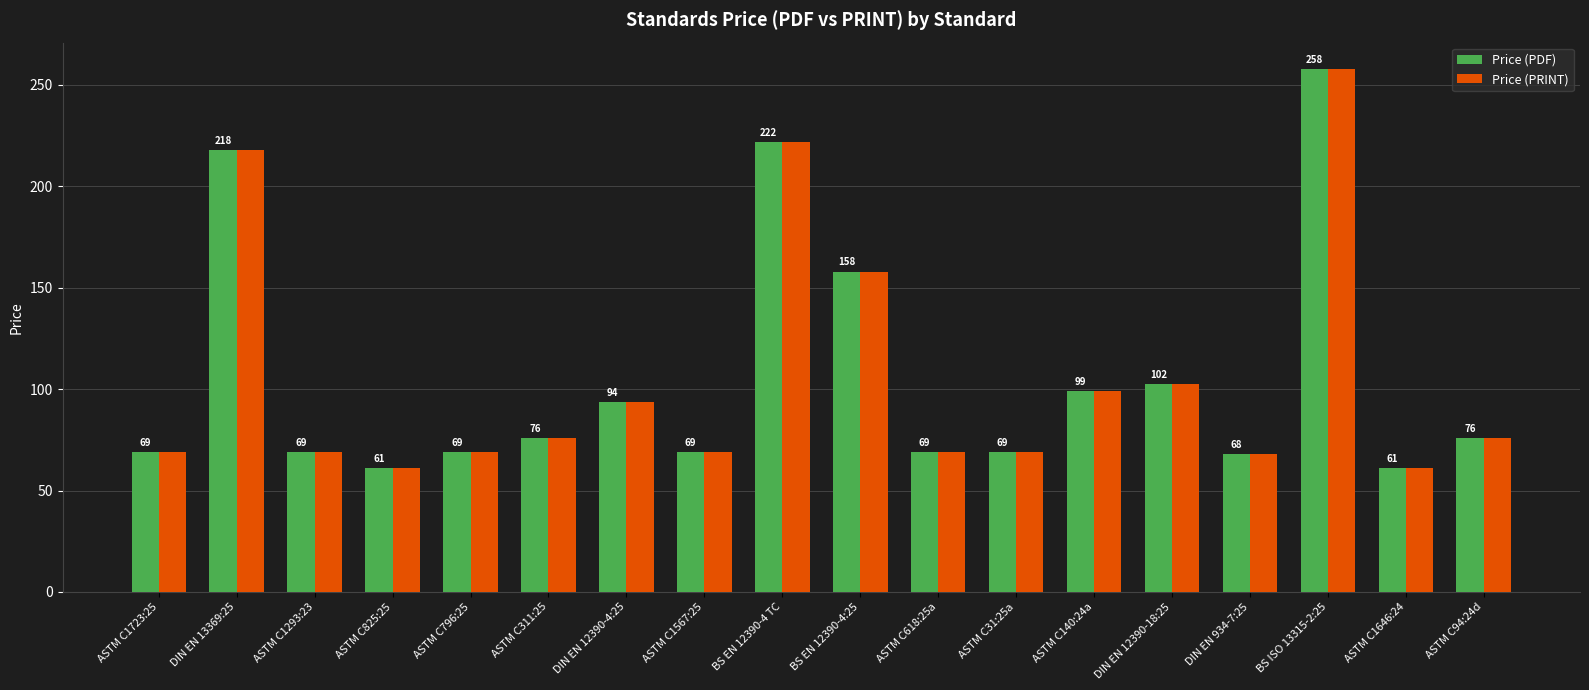

Where does the Price (PRINT) series first go above 76?

DIN EN 13369:25